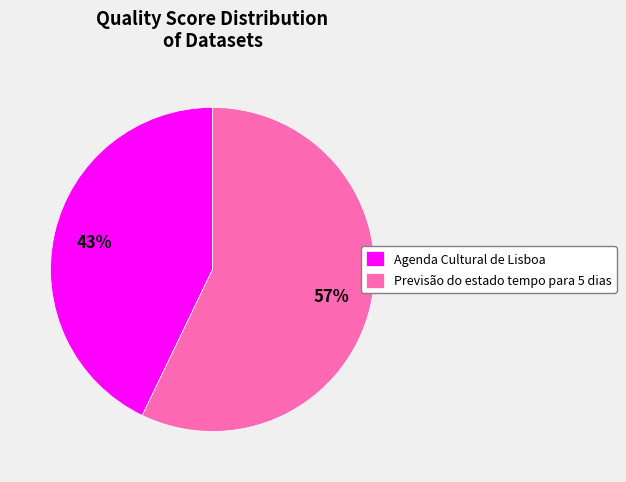

Which has a higher value, Agenda Cultural de Lisboa or Previsão do estado tempo para 5 dias?

Previsão do estado tempo para 5 dias